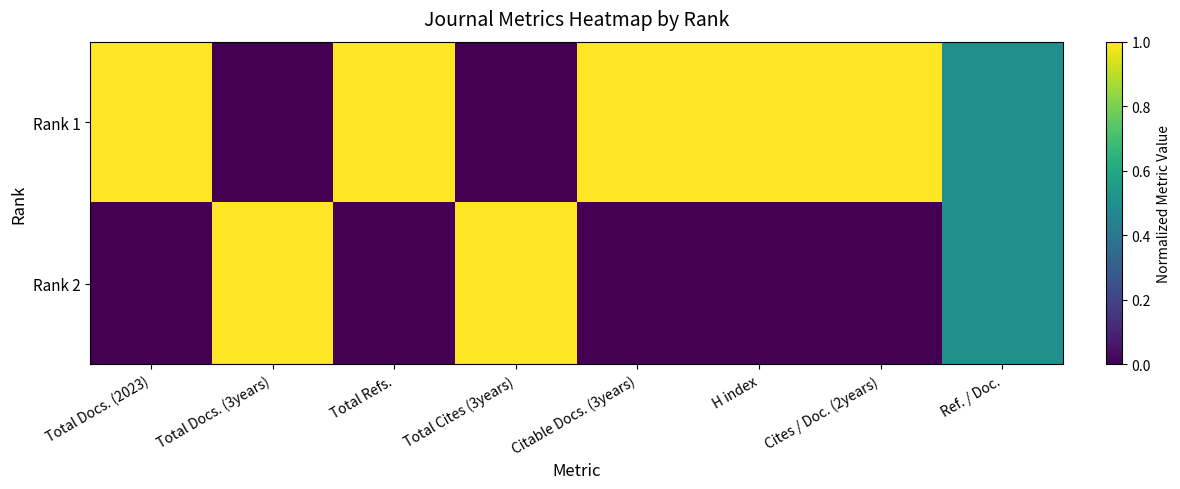

How many series are shown in this chart?

2